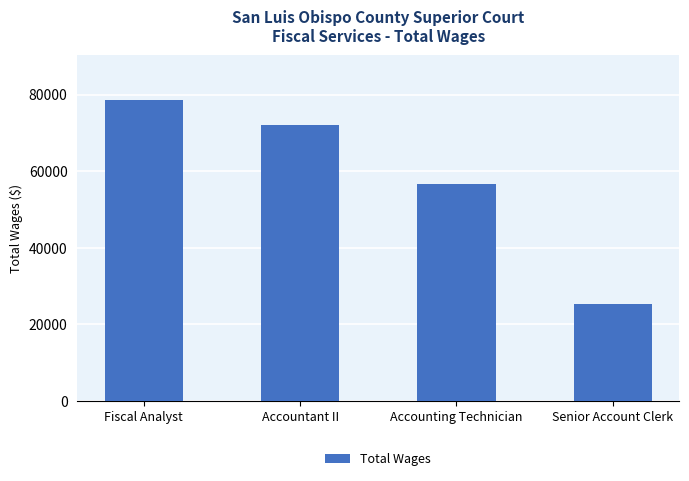

List the labels in order of value, largest first.

Fiscal Analyst, Accountant II, Accounting Technician, Senior Account Clerk